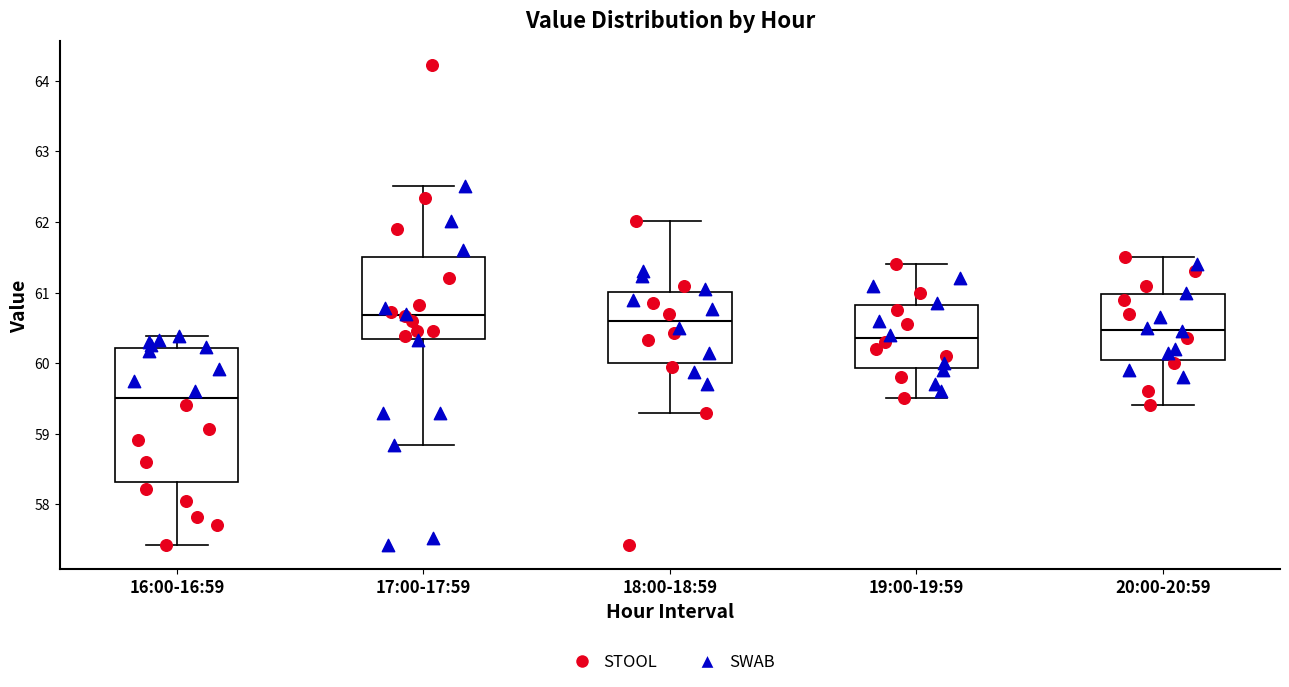

Reading left to right, transcribe this box plot: for each box, give where its median line is, the range the box spans, and where its two whiskers end, as read against the y-axis. The values are not printed on the chart, so give them approximately, as read against the axis.

16:00-16:59: median 59.5, box 58.3 to 60.2, whiskers 57.4 to 60.4
17:00-17:59: median 60.7, box 60.3 to 61.5, whiskers 58.8 to 62.5
18:00-18:59: median 60.6, box 60.0 to 61.0, whiskers 59.3 to 62.0
19:00-19:59: median 60.4, box 59.9 to 60.8, whiskers 59.5 to 61.4
20:00-20:59: median 60.5, box 60.0 to 61.0, whiskers 59.4 to 61.5